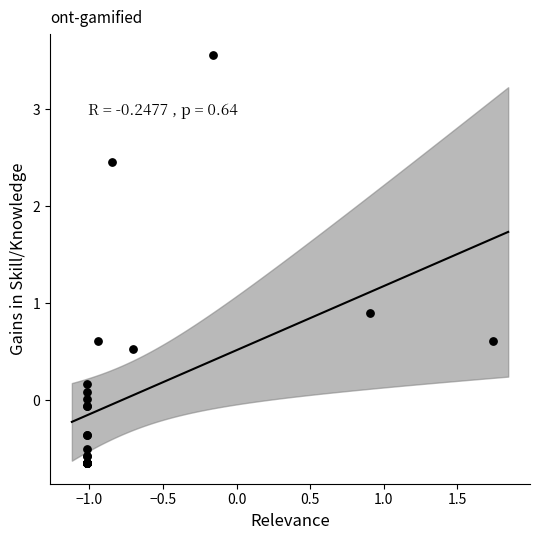

What Y value in the scatter plot is closest to 1?

0.9